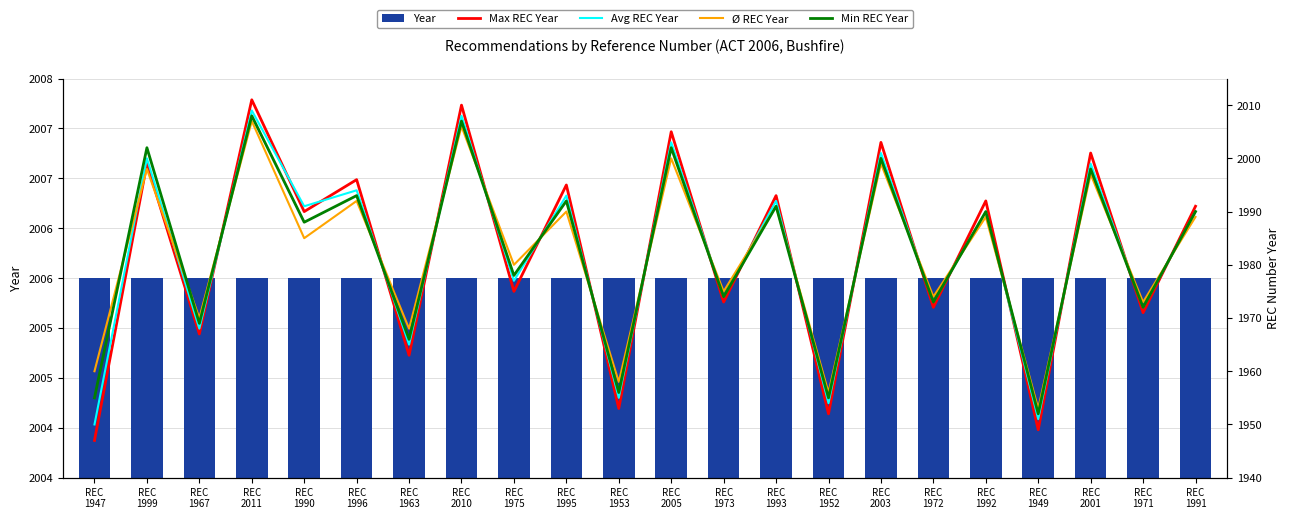

Reading right to left, list all the values displayed in this chart.

Year: REC
1991=2006	REC
1971=2006	REC
2001=2006	REC
1949=2006	REC
1992=2006	REC
1972=2006	REC
2003=2006	REC
1952=2006	REC
1993=2006	REC
1973=2006	REC
2005=2006	REC
1953=2006	REC
1995=2006	REC
1975=2006	REC
2010=2006	REC
1963=2006	REC
1996=2006	REC
1990=2006	REC
2011=2006	REC
1967=2006	REC
1999=2006	REC
1947=2006
Max REC Year: REC
1991=1991	REC
1971=1971	REC
2001=2001	REC
1949=1949	REC
1992=1992	REC
1972=1972	REC
2003=2003	REC
1952=1952	REC
1993=1993	REC
1973=1973	REC
2005=2005	REC
1953=1953	REC
1995=1995	REC
1975=1975	REC
2010=2010	REC
1963=1963	REC
1996=1996	REC
1990=1990	REC
2011=2011	REC
1967=1967	REC
1999=1999	REC
1947=1947
Avg REC Year: REC
1991=1990	REC
1971=1972	REC
2001=1999	REC
1949=1951	REC
1992=1990	REC
1972=1973	REC
2003=2001	REC
1952=1954	REC
1993=1992	REC
1973=1974	REC
2005=2003	REC
1953=1955	REC
1995=1993	REC
1975=1977	REC
2010=2008	REC
1963=1965	REC
1996=1994	REC
1990=1991	REC
2011=2009	REC
1967=1968	REC
1999=2000	REC
1947=1950
Ø REC Year: REC
1991=1989	REC
1971=1973	REC
2001=1997	REC
1949=1953	REC
1992=1989	REC
1972=1974	REC
2003=1999	REC
1952=1956	REC
1993=1991	REC
1973=1975	REC
2005=2000	REC
1953=1958	REC
1995=1990	REC
1975=1980	REC
2010=2006	REC
1963=1968	REC
1996=1992	REC
1990=1985	REC
2011=2007	REC
1967=1970	REC
1999=1998	REC
1947=1960
Min REC Year: REC
1991=1990	REC
1971=1972	REC
2001=1998	REC
1949=1952	REC
1992=1990	REC
1972=1973	REC
2003=2000	REC
1952=1955	REC
1993=1991	REC
1973=1974	REC
2005=2002	REC
1953=1956	REC
1995=1992	REC
1975=1978	REC
2010=2007	REC
1963=1966	REC
1996=1993	REC
1990=1988	REC
2011=2008	REC
1967=1969	REC
1999=2002	REC
1947=1955